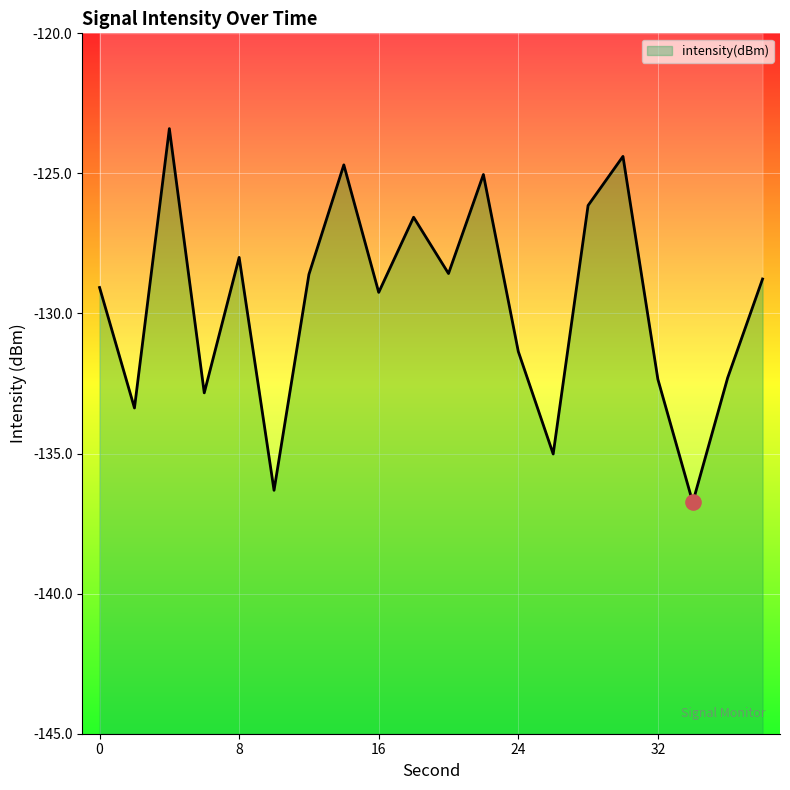

Which has a higher value, 12 or 26?

12